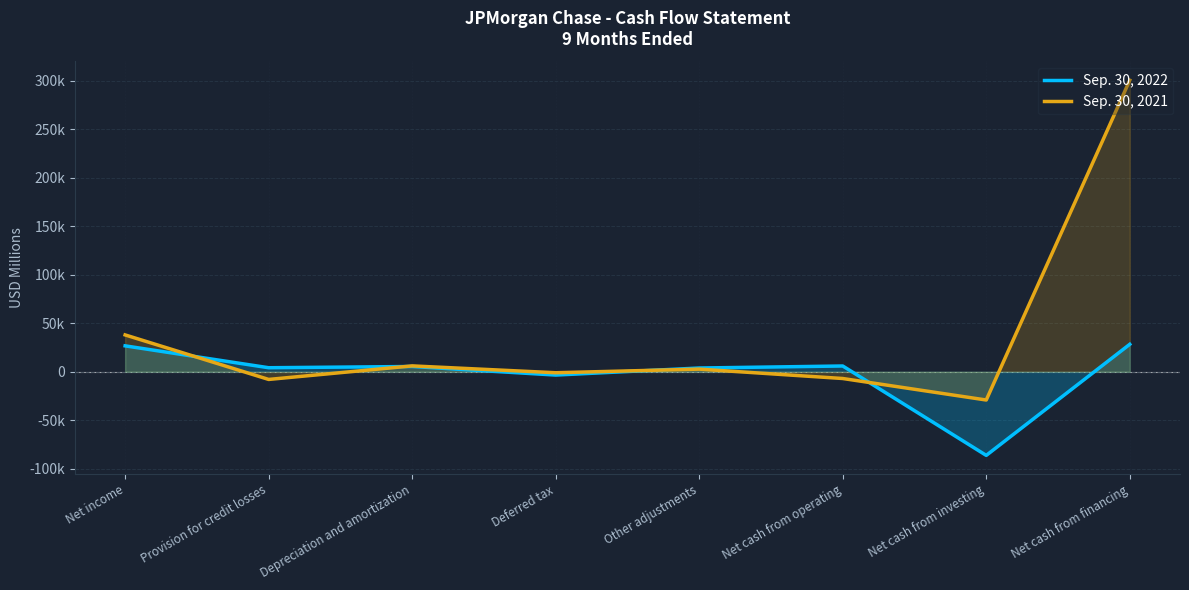

How many series are shown in this chart?

2